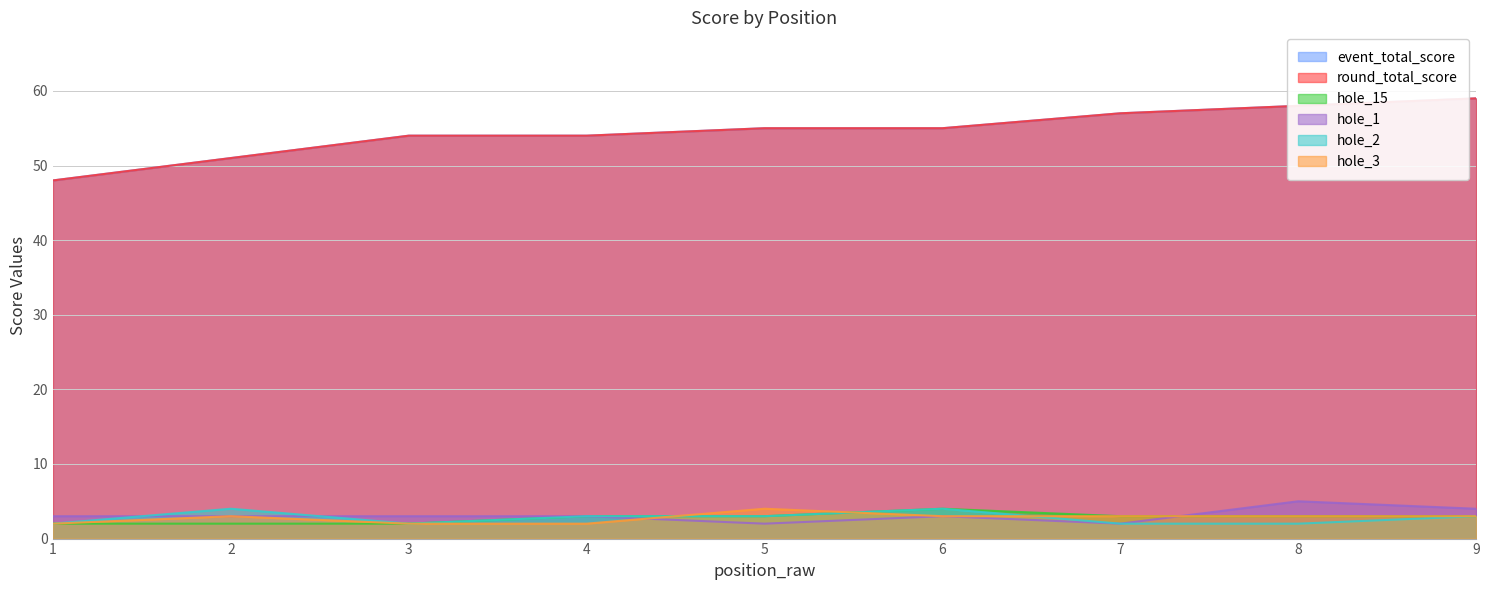

Between 3 and 6, which series saw the biggest shift?

hole_15